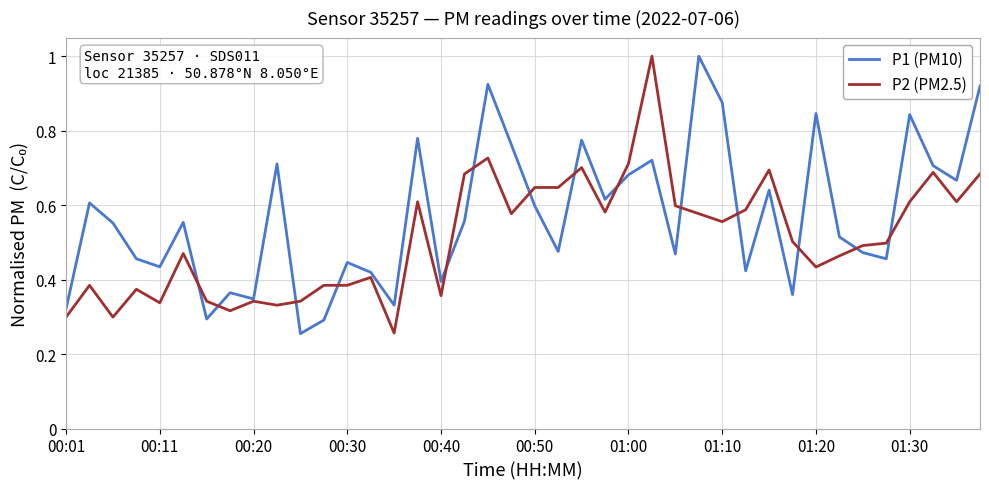

Which series has the largest total across all categories?

P1 (PM10)